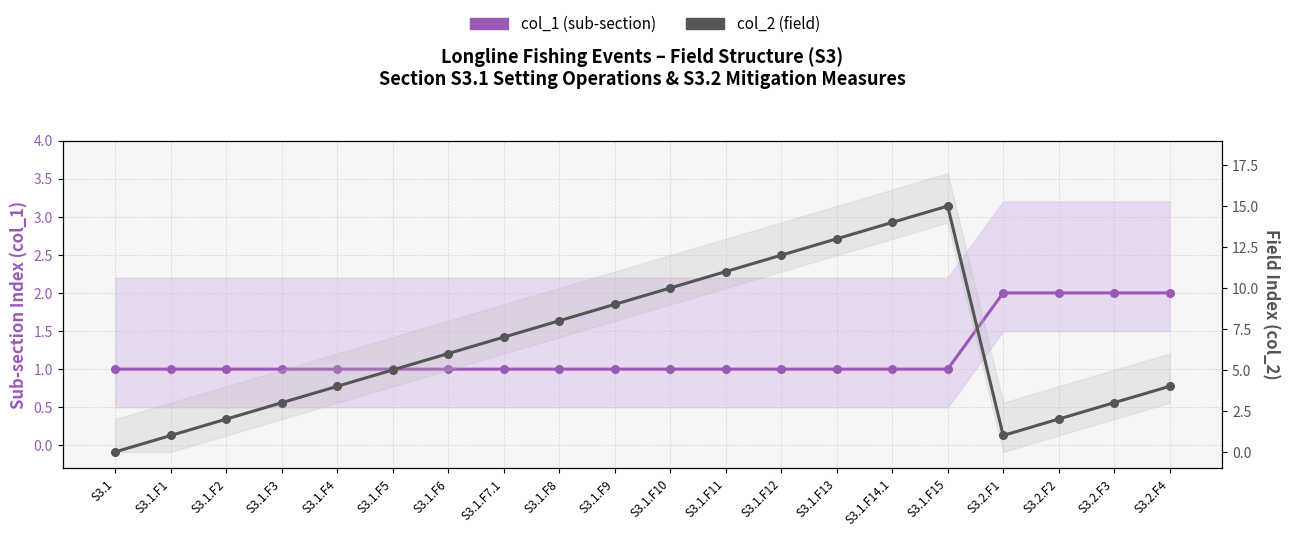

True or false: col_2 (field) has more than 0 interior local peaks.

True